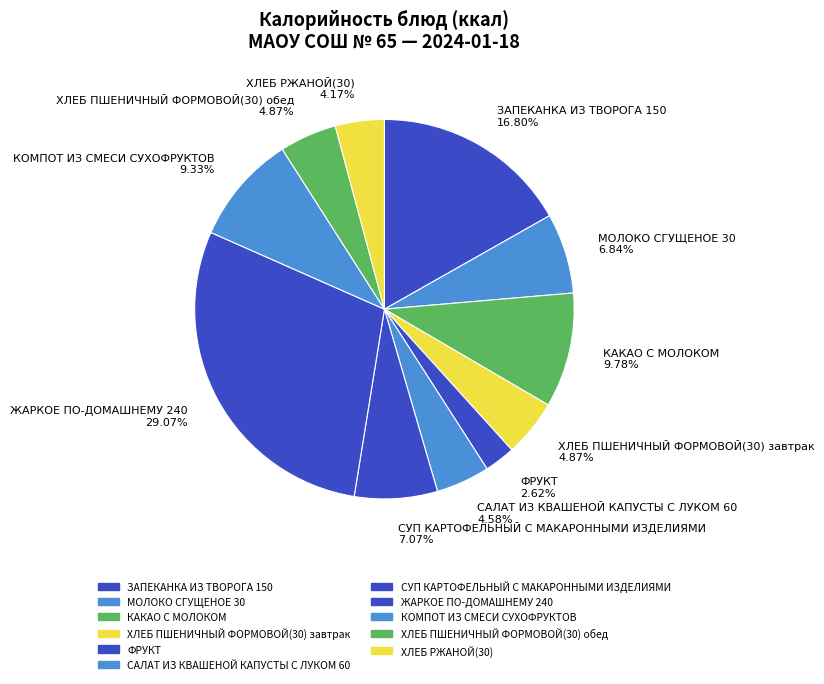

Is it true that ЗАПЕКАНКА ИЗ ТВОРОГА 150 is 31% of the pie?

False